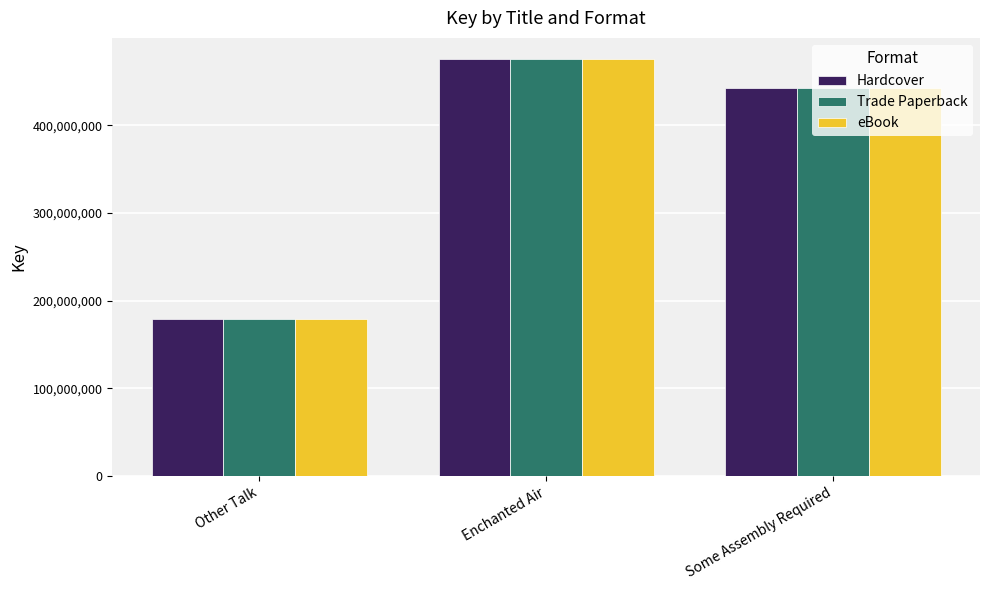

True or false: eBook has a value of 802125988 at Enchanted Air.

False